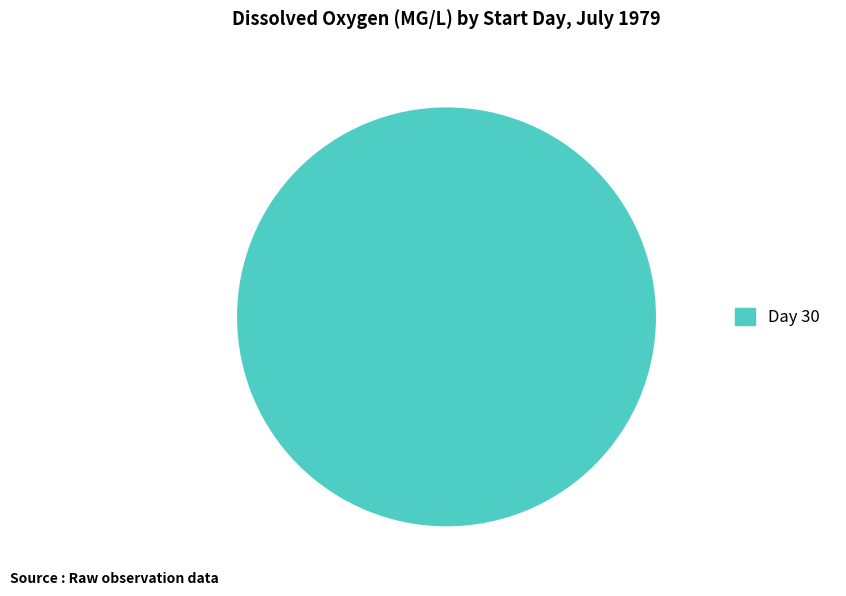

Is there any slice that represents more than half of the pie?

Yes